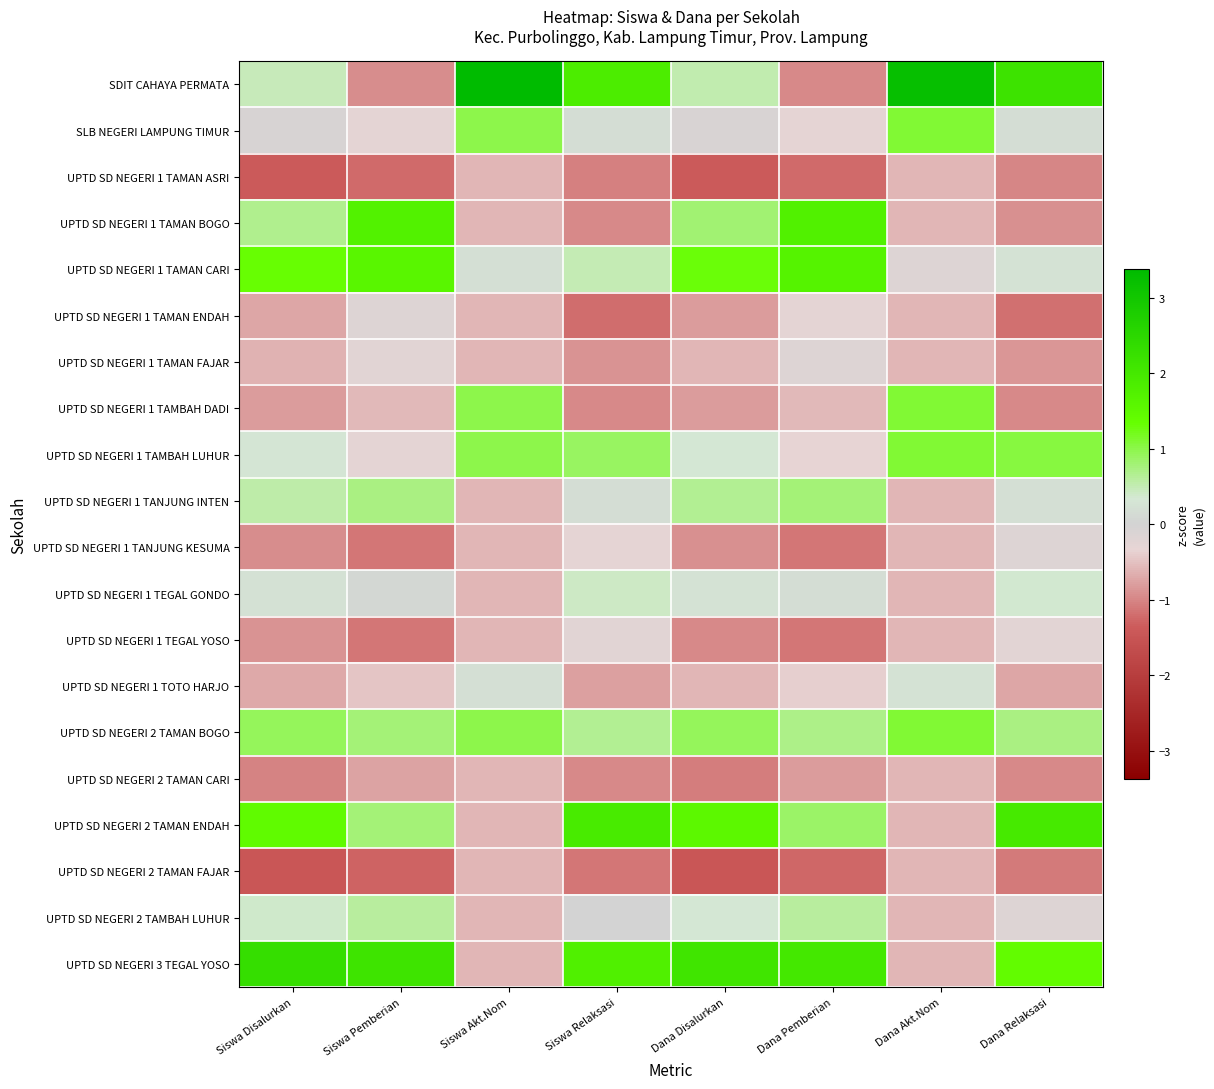

List the series in order of their peak value, lowest first.

UPTD SD NEGERI 1 TAMAN ASRI, UPTD SD NEGERI 2 TAMAN CARI, UPTD SD NEGERI 2 TAMAN FAJAR, UPTD SD NEGERI 1 TEGAL YOSO, UPTD SD NEGERI 1 TAMAN FAJAR, UPTD SD NEGERI 1 TAMAN ENDAH, UPTD SD NEGERI 1 TANJUNG KESUMA, UPTD SD NEGERI 1 TOTO HARJO, UPTD SD NEGERI 1 TEGAL GONDO, UPTD SD NEGERI 2 TAMBAH LUHUR, UPTD SD NEGERI 1 TANJUNG INTEN, SLB NEGERI LAMPUNG TIMUR, UPTD SD NEGERI 1 TAMBAH DADI, UPTD SD NEGERI 1 TAMBAH LUHUR, UPTD SD NEGERI 2 TAMAN BOGO, UPTD SD NEGERI 1 TAMAN CARI, UPTD SD NEGERI 1 TAMAN BOGO, UPTD SD NEGERI 2 TAMAN ENDAH, UPTD SD NEGERI 3 TEGAL YOSO, SDIT CAHAYA PERMATA